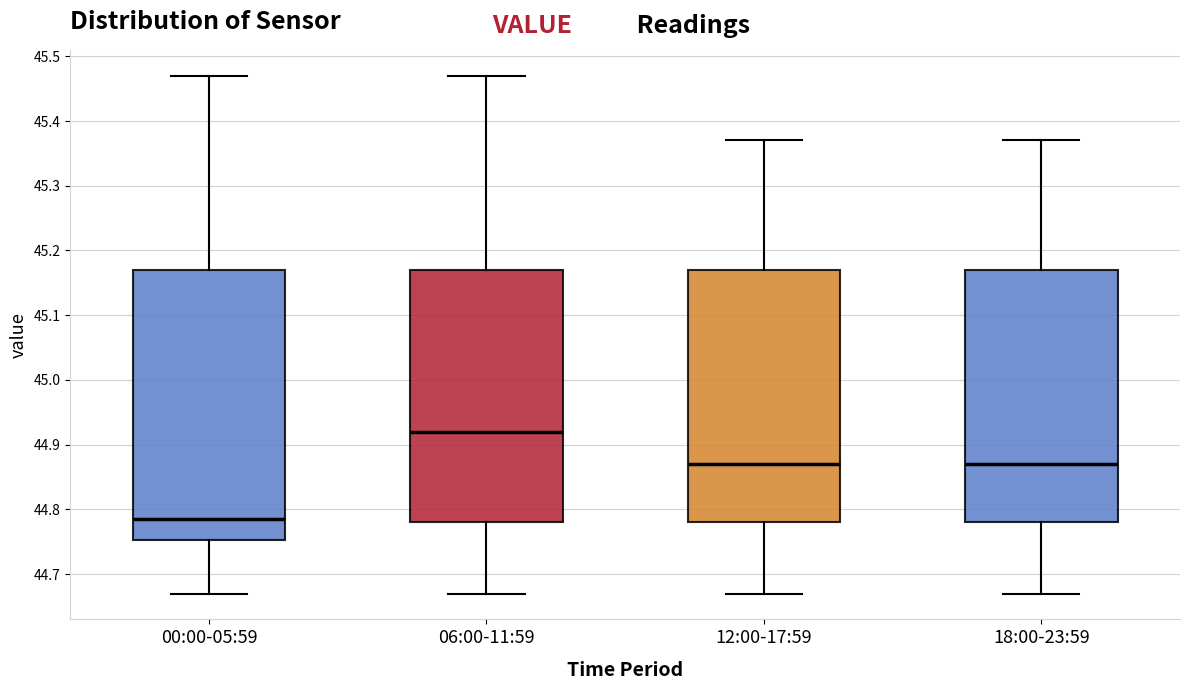

Which box is the tallest, from its lower edge to its upper edge?

00:00-05:59